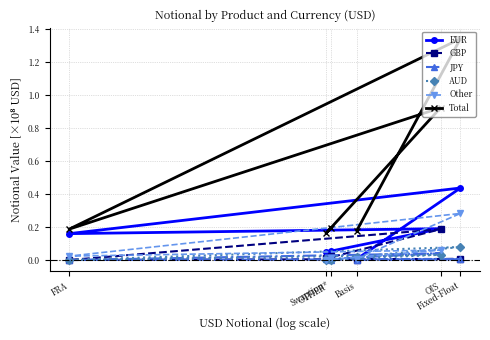

What is the greatest value displayed?

1.3